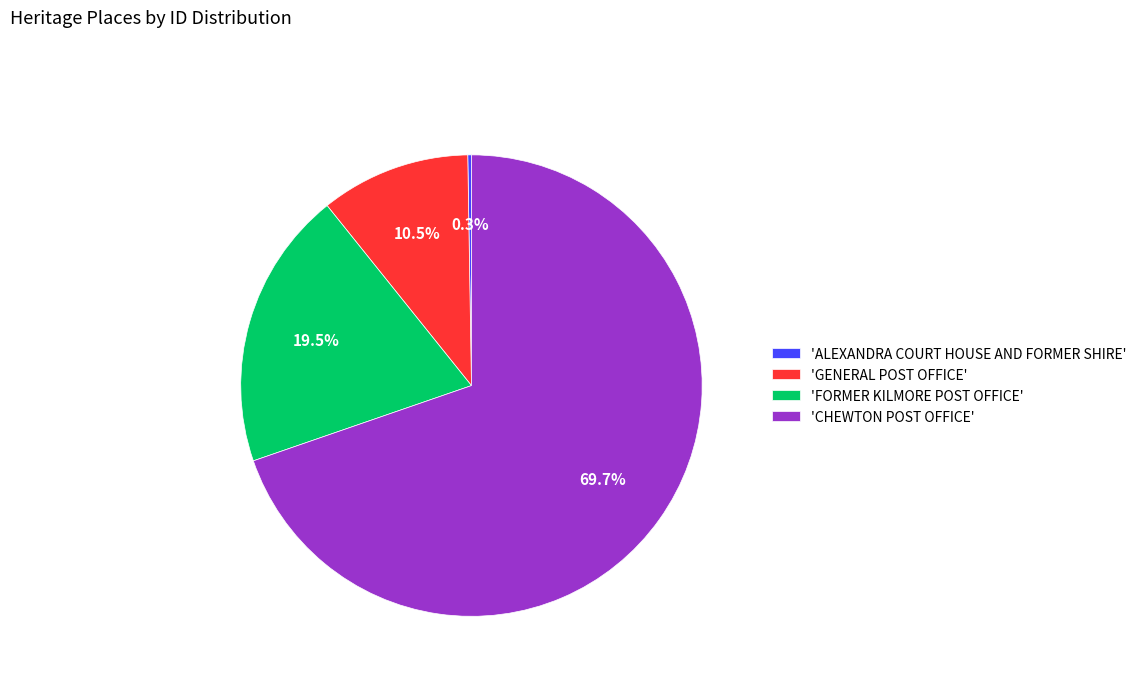

Approximately how many times larger is the value at 'CHEWTON POST OFFICE' compared to 'FORMER KILMORE POST OFFICE'?

3.6